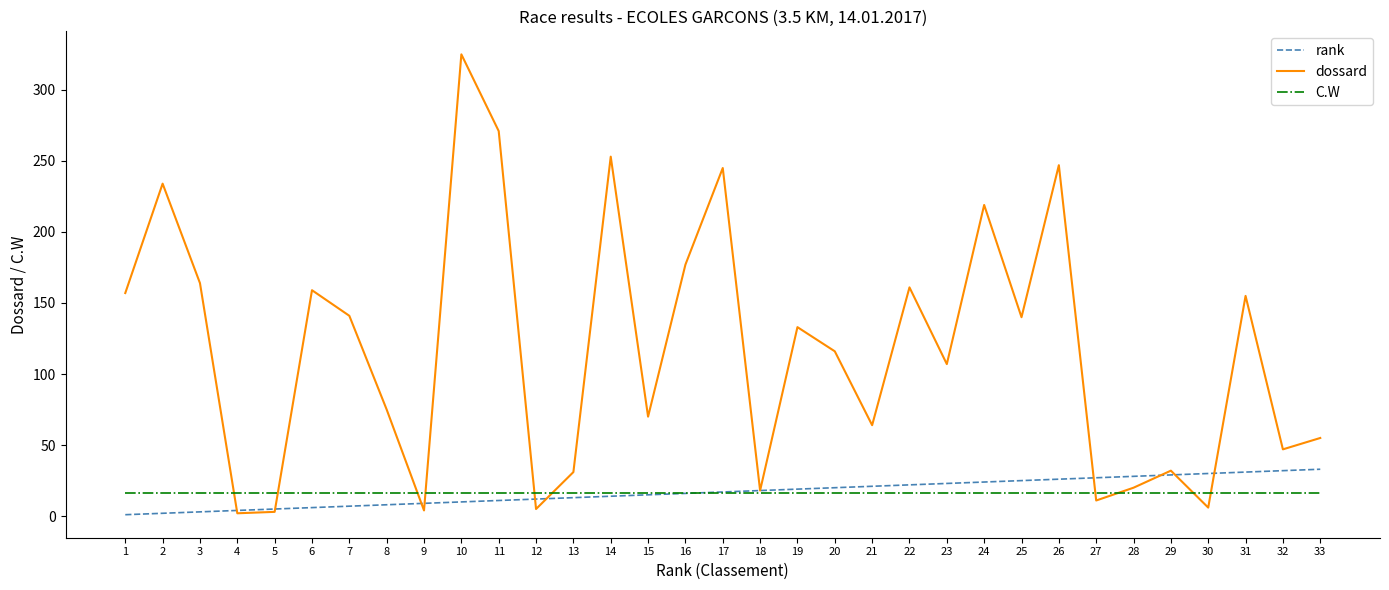

The value of C.W at 6 is 16. True or false?

True